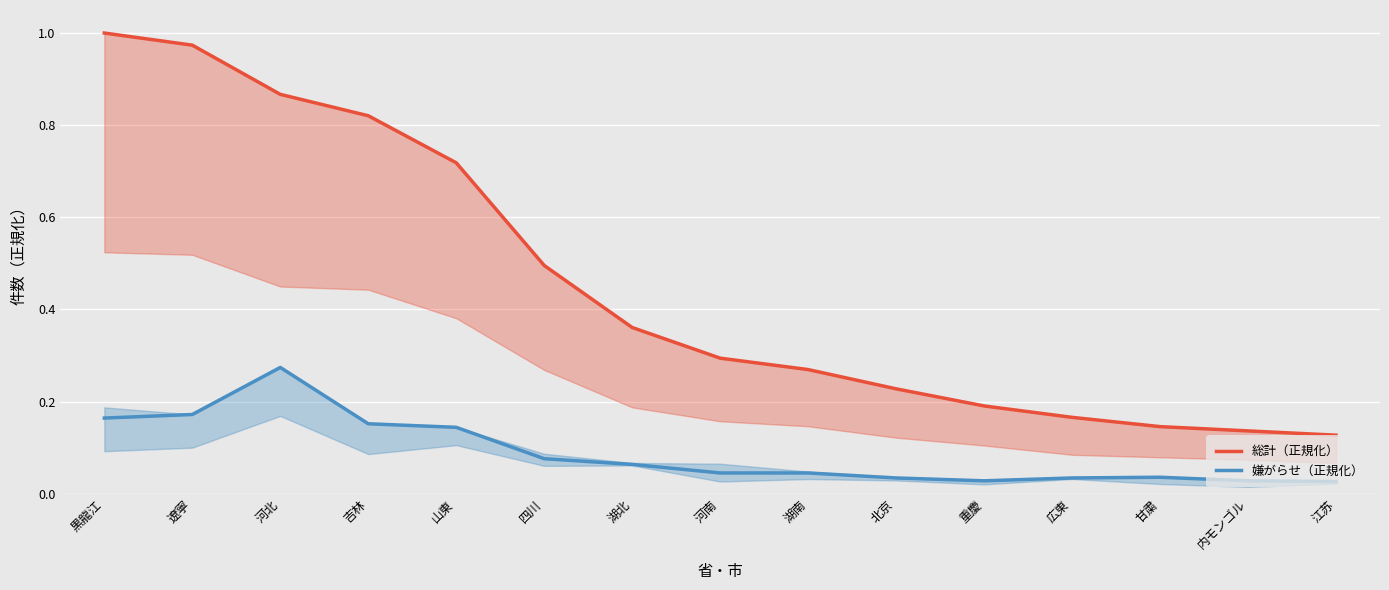

What is the sum of the 総計（正規化） values at 吉林 and 山東?

1.5